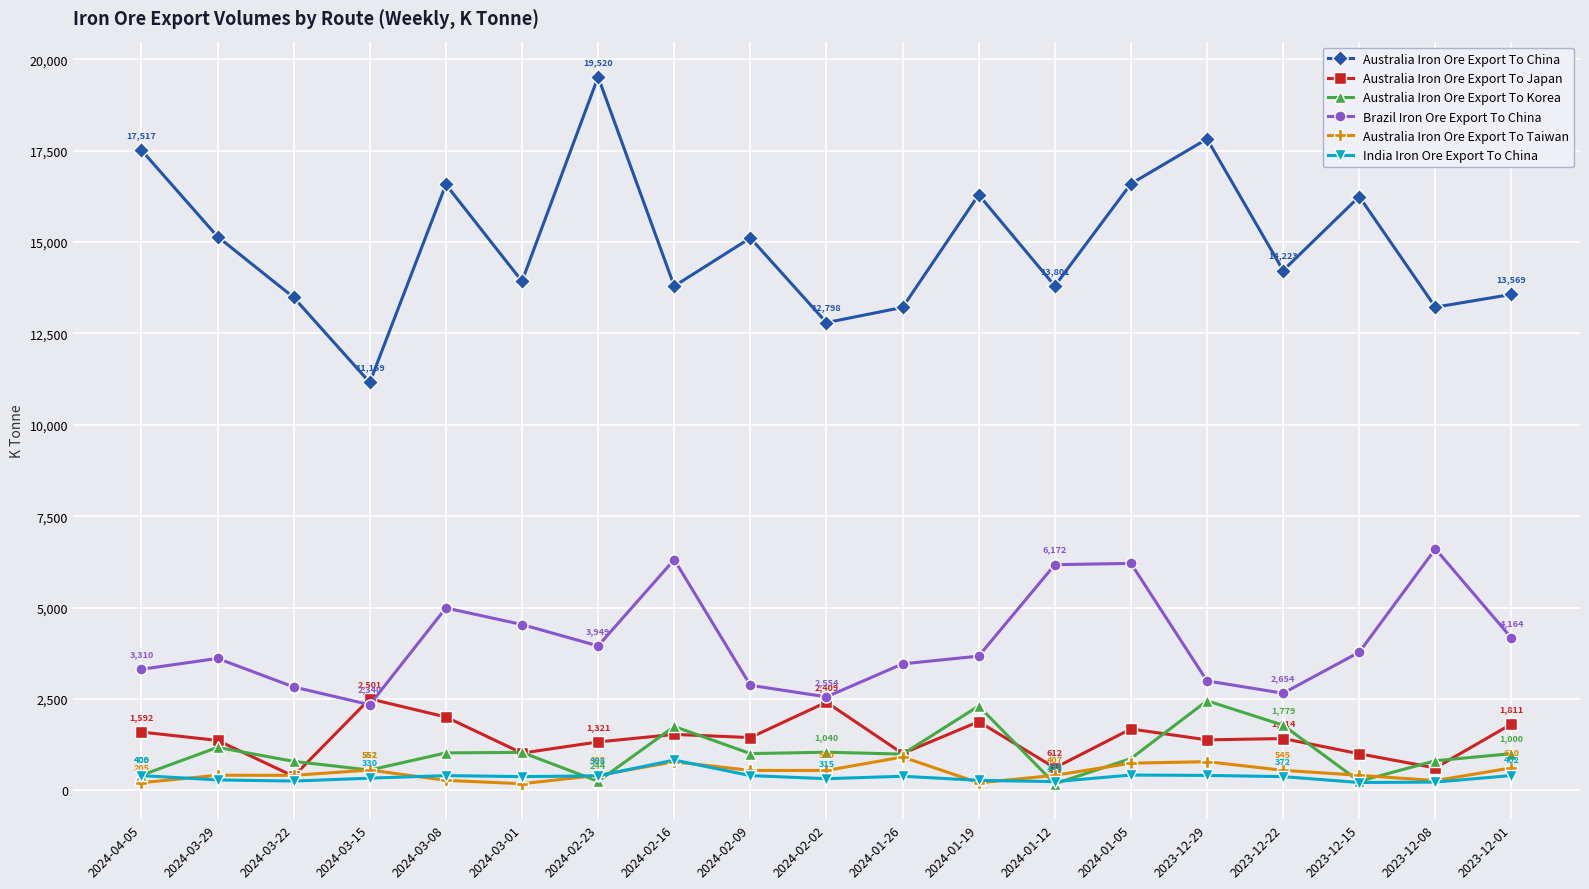

How many values in the Brazil Iron Ore Export To China series are below 3670?

9